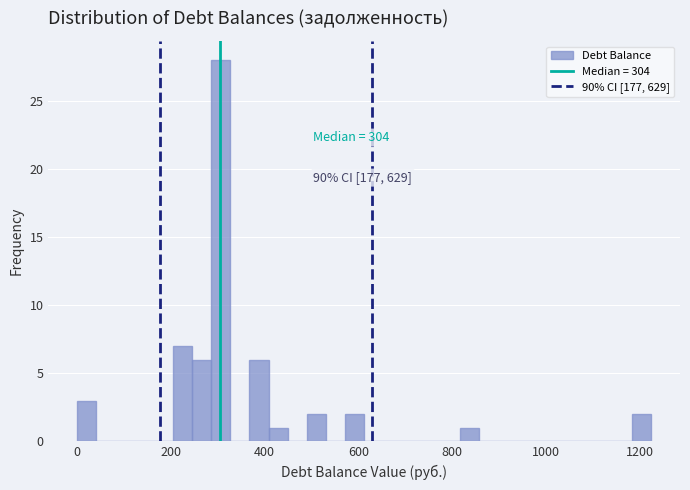

Around what value on the x-axis is the tallest bar? Give the approximate position of its centre, as read against the axis.

300